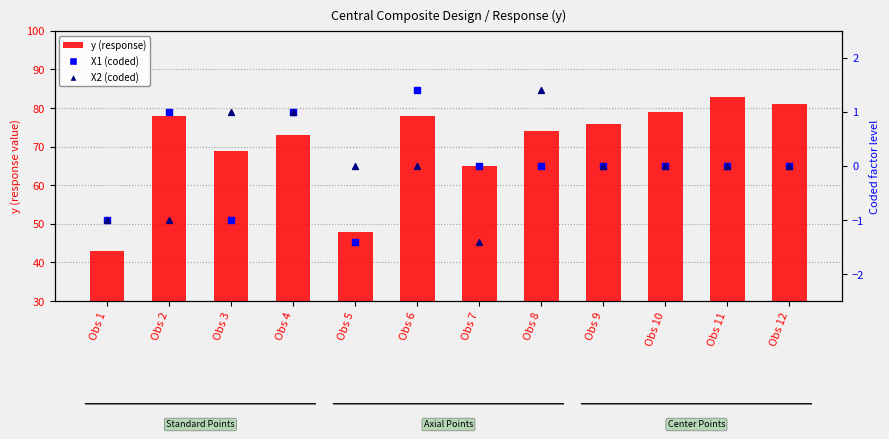

Which series has the largest total across all categories?

y (response)